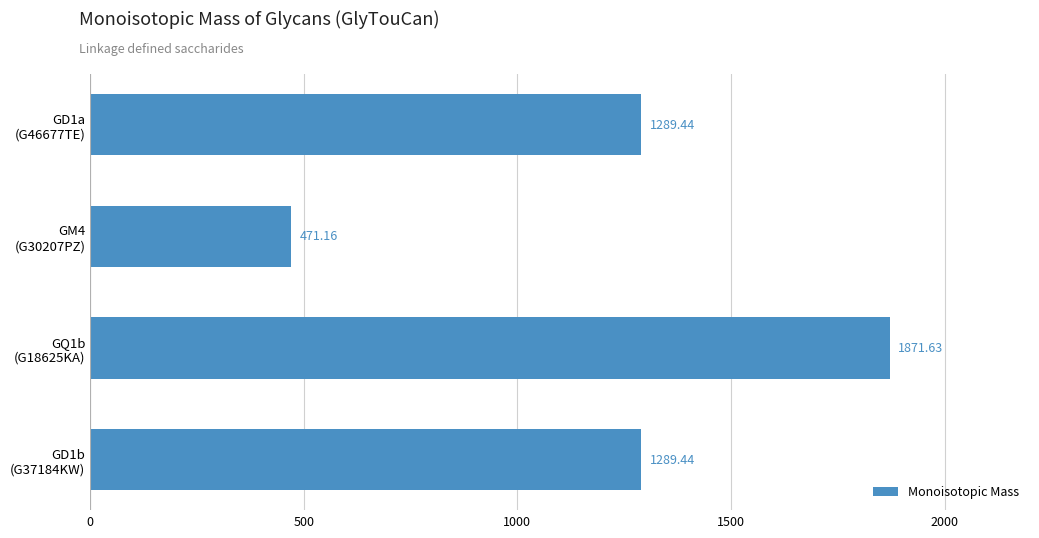

What is the average value?

1230.4